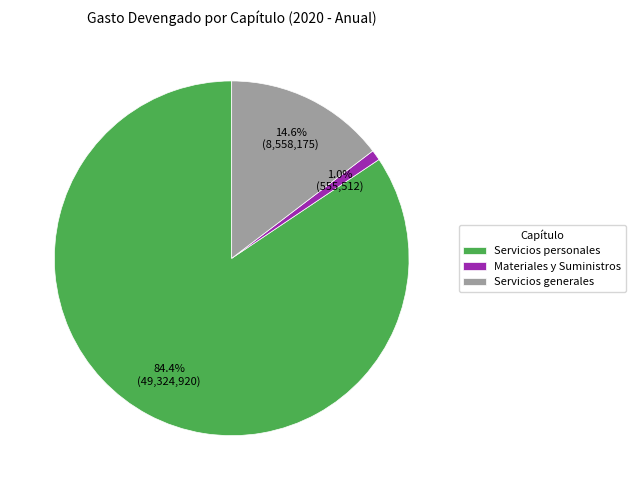

The Materiales y Suministros slice represents 1% of the pie. True or false?

True